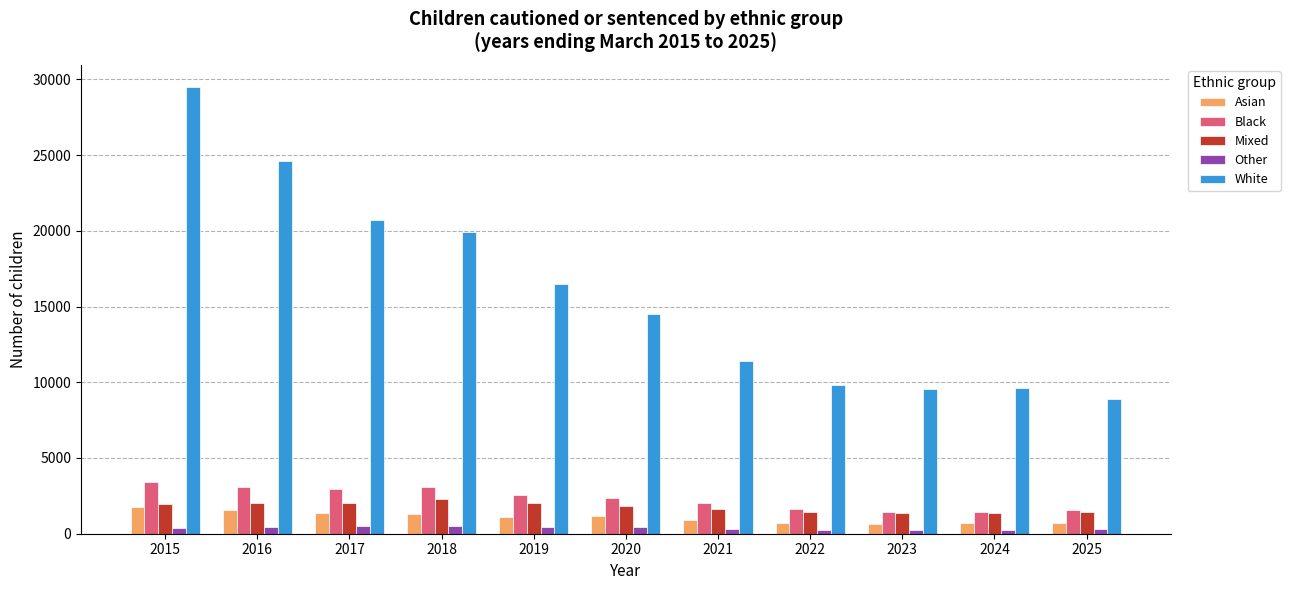

How many bars are there in total?

55